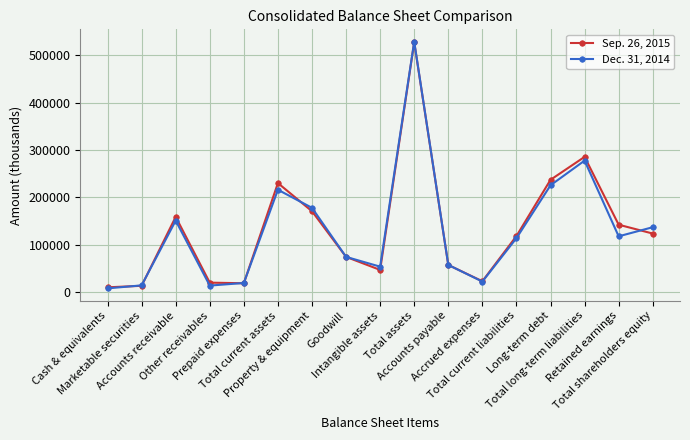

Between Goodwill and Accrued expenses, which series saw the biggest shift?

Dec. 31, 2014